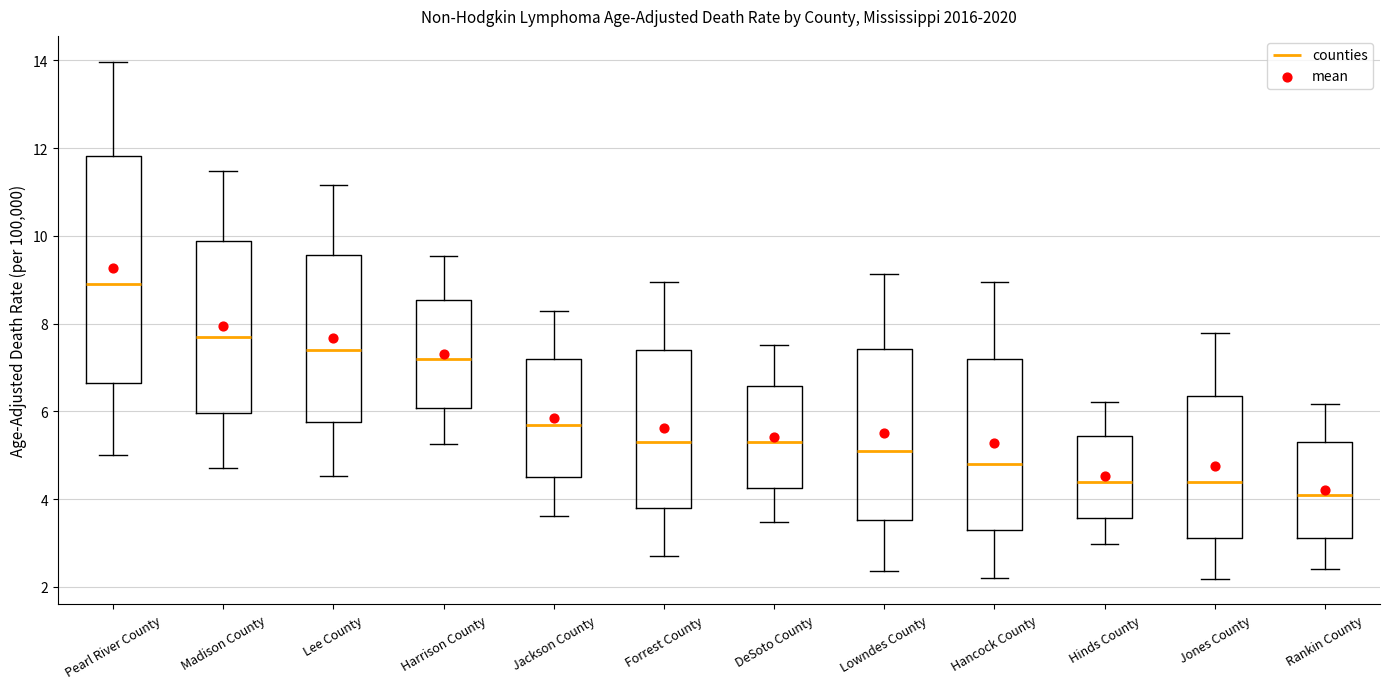

Where does the median line of the box for Harrison County sit on the y-axis? The values are not printed on the chart, so give them approximately, as read against the axis.

7.2